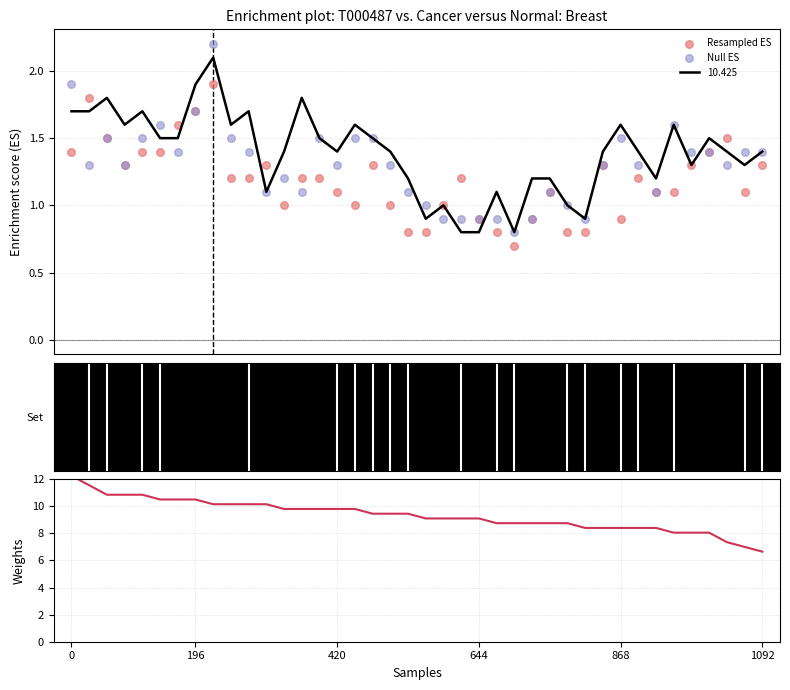

At how many categories does at least one series exceed 4?

40